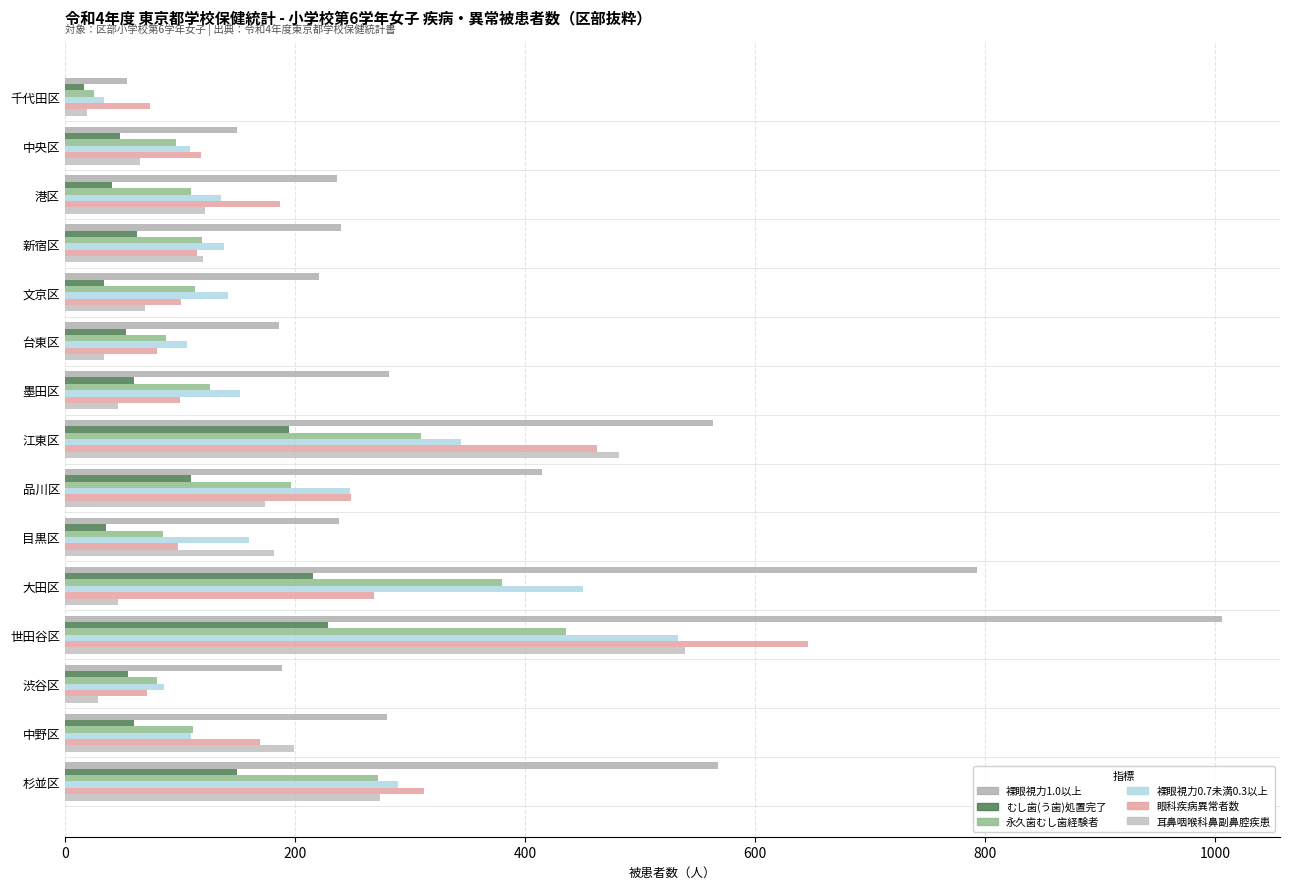

Count the number of data series in this chart.

6